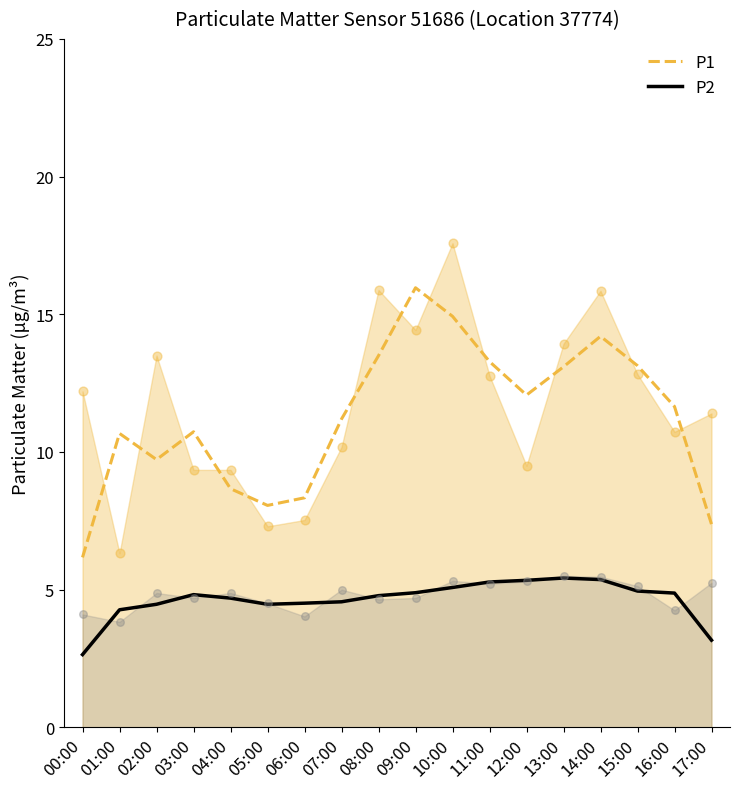

Which series reaches the minimum Y coordinate?

P2